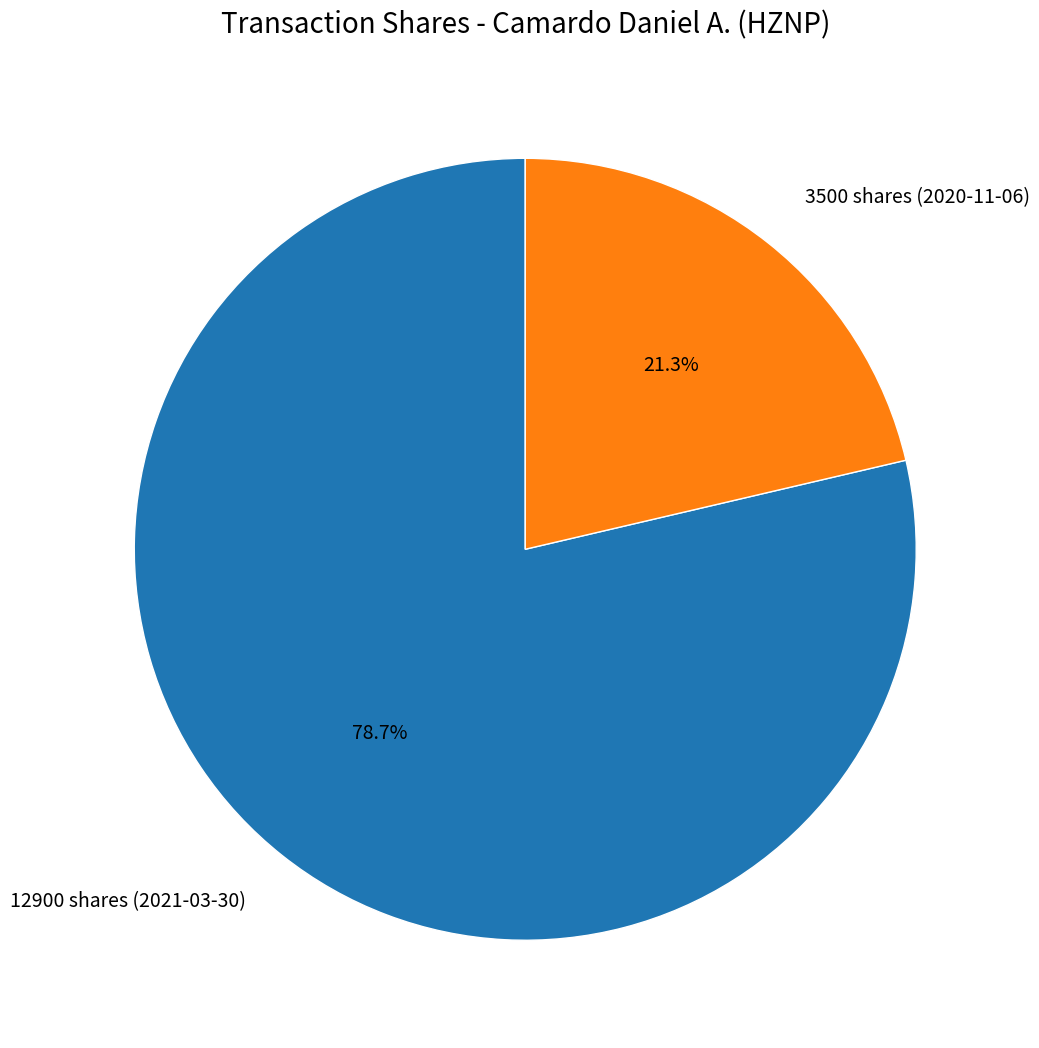

Does 3500 shares (2020-11-06) represent more than half of the total?

No